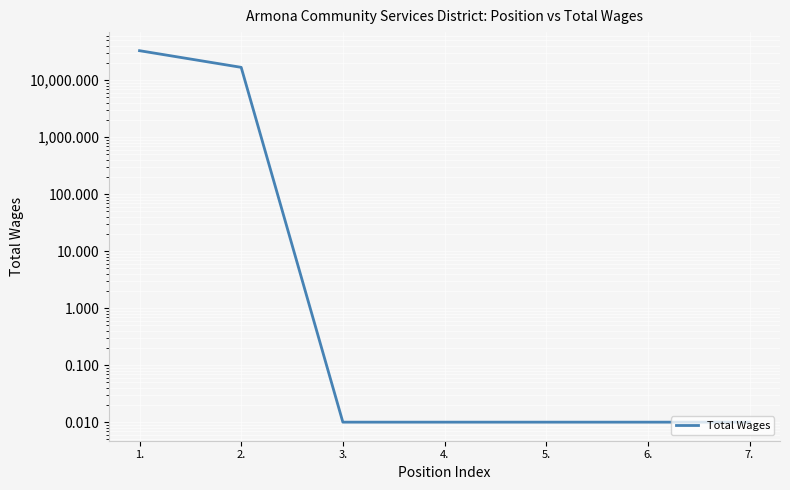

What is the difference between the maximum and minimum values?

32890.0